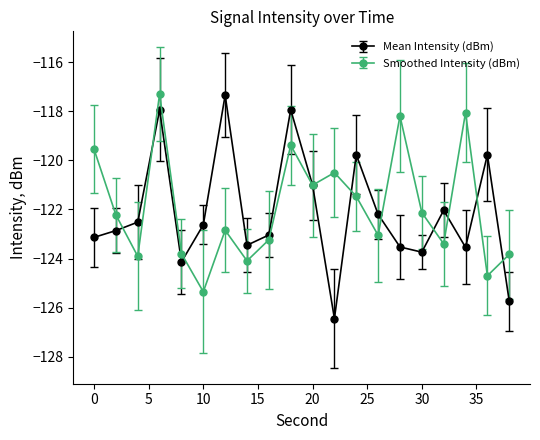

In Mean Intensity (dBm), how many points are higher than both neighbors (excluding endpoints)?

6